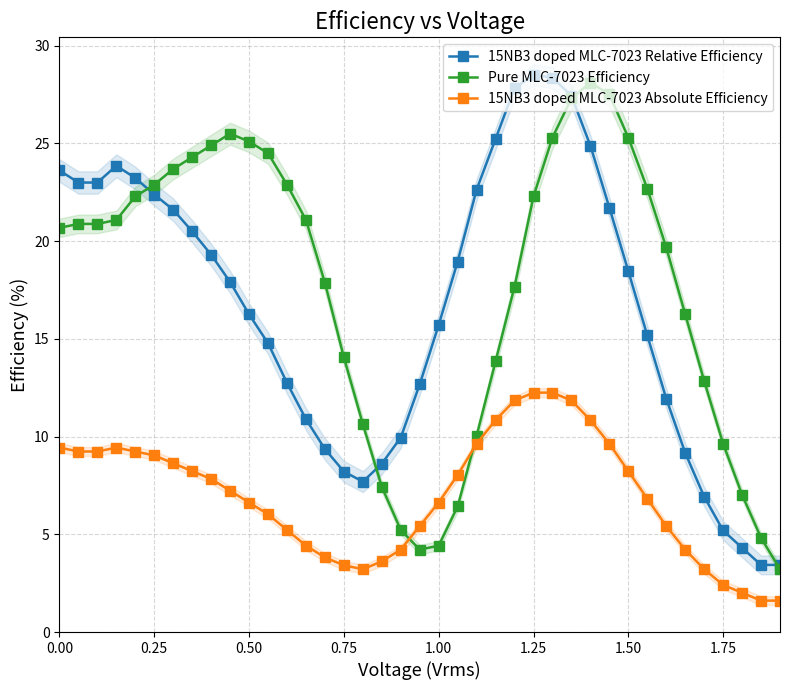

Reading right to left, what are all the values shown in this chart?

15NB3 doped MLC-7023 Relative Efficiency: 3.4	3.4	4.3	5.2	6.9	9.2	11.9	15.2	18.5	21.7	24.9	27.4	28.4	28.5	27.8	25.2	22.6	19.0	15.7	12.7	10.0	8.6	7.7	8.2	9.4	10.9	12.7	14.8	16.3	17.9	19.3	20.5	21.6	22.4	23.2	23.9	23.0	23.0	23.6
Pure MLC-7023 Efficiency: 3.2	4.8	7.0	9.6	12.9	16.3	19.7	22.7	25.3	27.5	28.1	27.3	25.3	22.3	17.7	13.9	10.0	6.4	4.4	4.2	5.2	7.4	10.6	14.1	17.9	21.1	22.9	24.5	25.1	25.5	24.9	24.3	23.7	22.9	22.3	21.1	20.9	20.9	20.7
15NB3 doped MLC-7023 Absolute Efficiency: 1.6	1.6	2.0	2.4	3.2	4.2	5.4	6.8	8.2	9.6	10.8	11.8	12.2	12.2	11.8	10.8	9.6	8.0	6.6	5.4	4.2	3.6	3.2	3.4	3.8	4.4	5.2	6.0	6.6	7.2	7.8	8.2	8.6	9.0	9.2	9.4	9.2	9.2	9.4